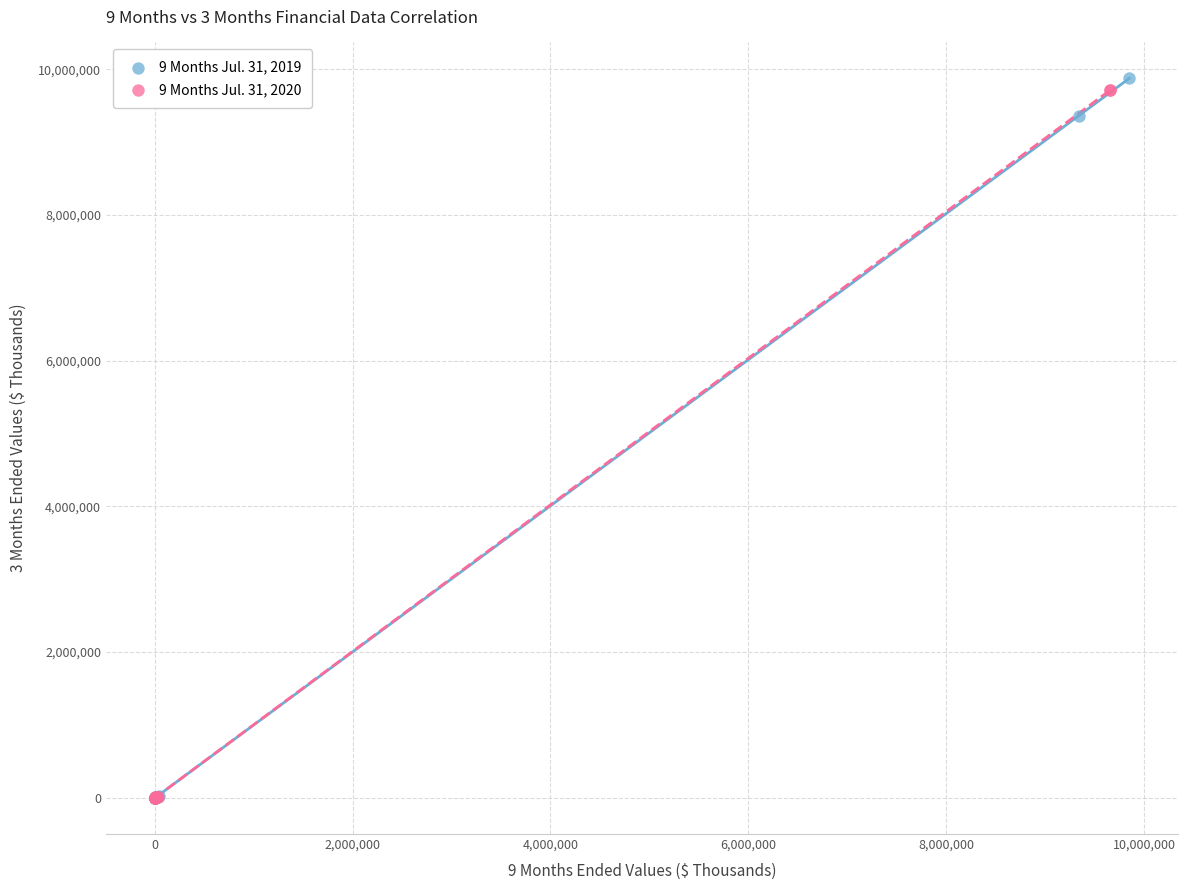

What are all the series names shown in the legend?

9 Months Jul. 31, 2019, 9 Months Jul. 31, 2020